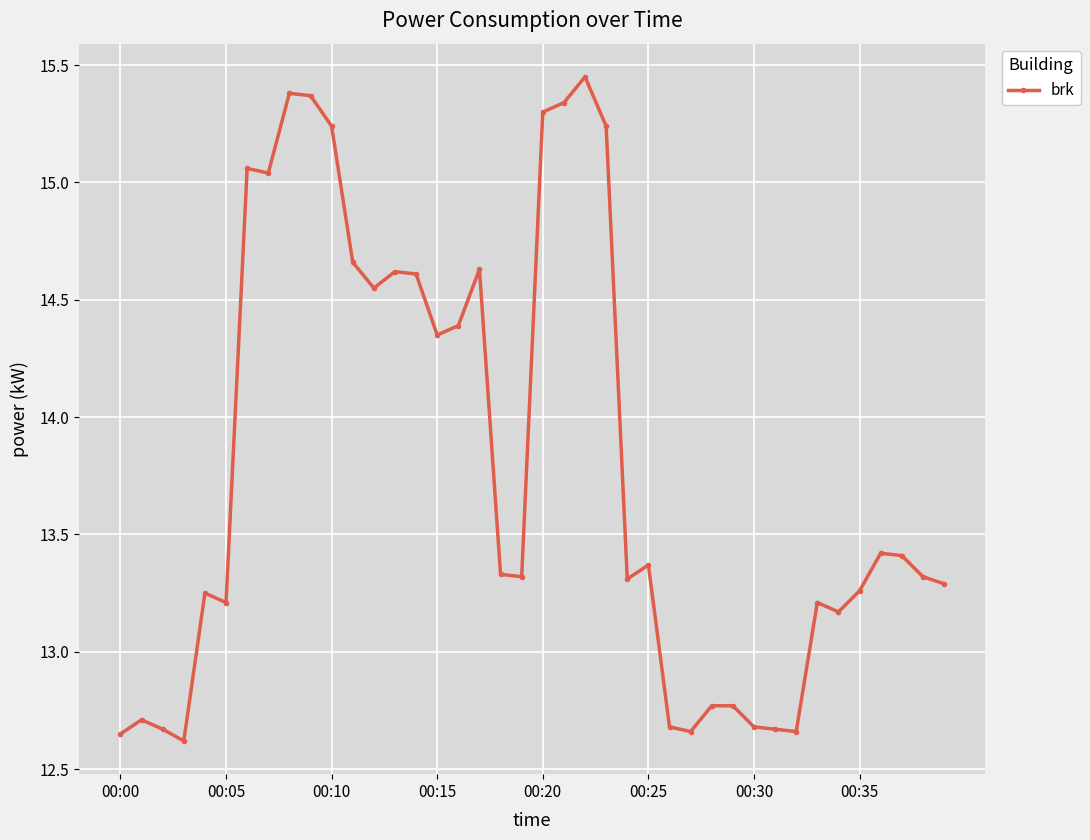

What is the difference between the second highest and second lowest values?

2.7